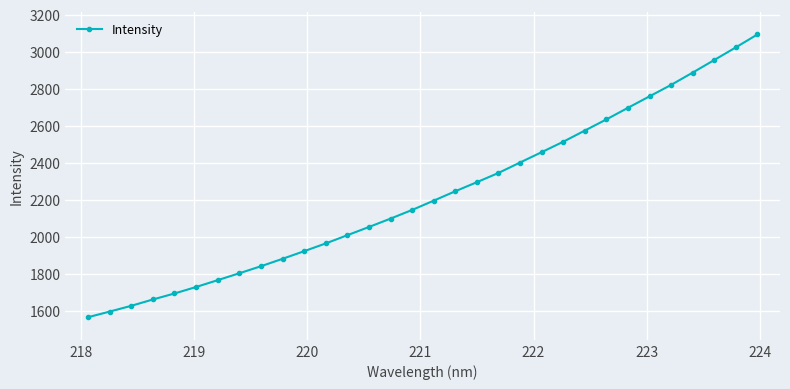

What is the minimum value shown in the chart?

1565.7